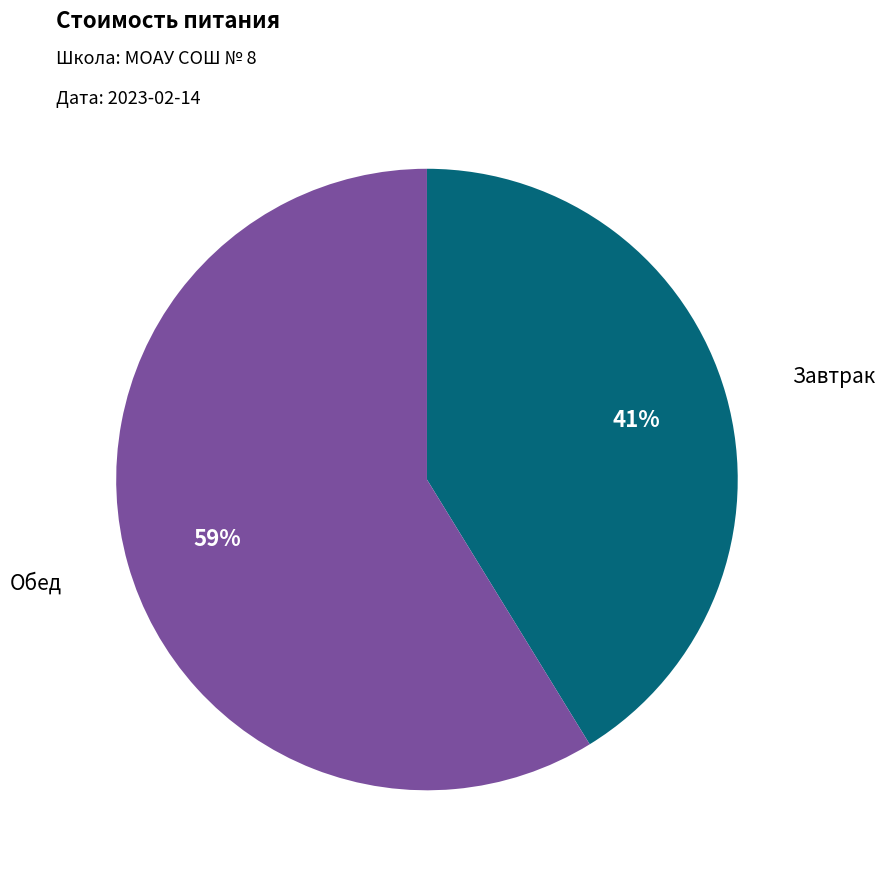

Is there any slice that represents more than half of the pie?

Yes